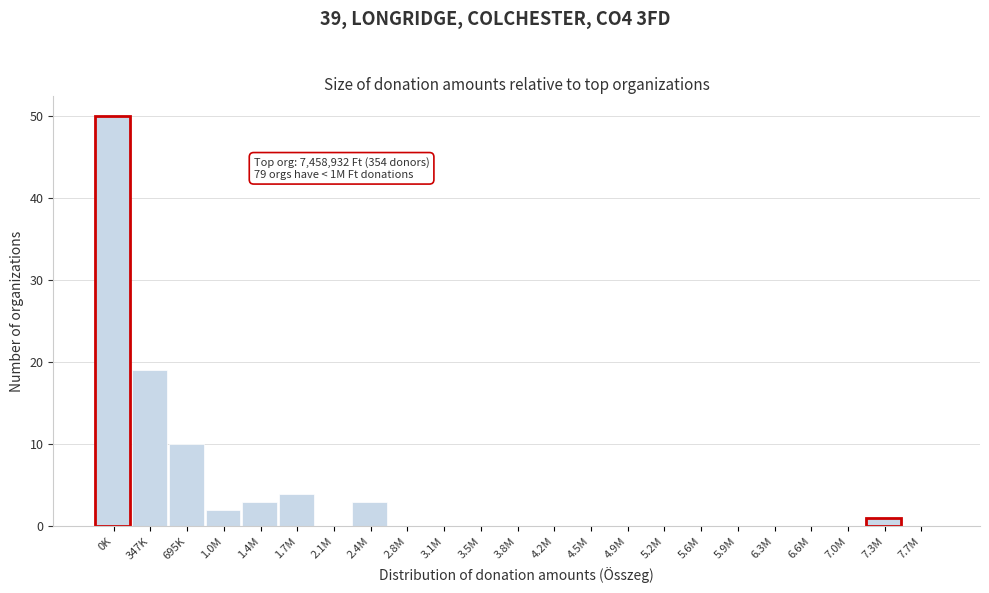

Reading left to right, extract all data points from this chart.

0K=50	347K=19	695K=10	1.0M=2	1.4M=3	1.7M=4	2.1M=0	2.4M=3	2.8M=0	3.1M=0	3.5M=0	3.8M=0	4.2M=0	4.5M=0	4.9M=0	5.2M=0	5.6M=0	5.9M=0	6.3M=0	6.6M=0	7.0M=0	7.3M=1	7.7M=0